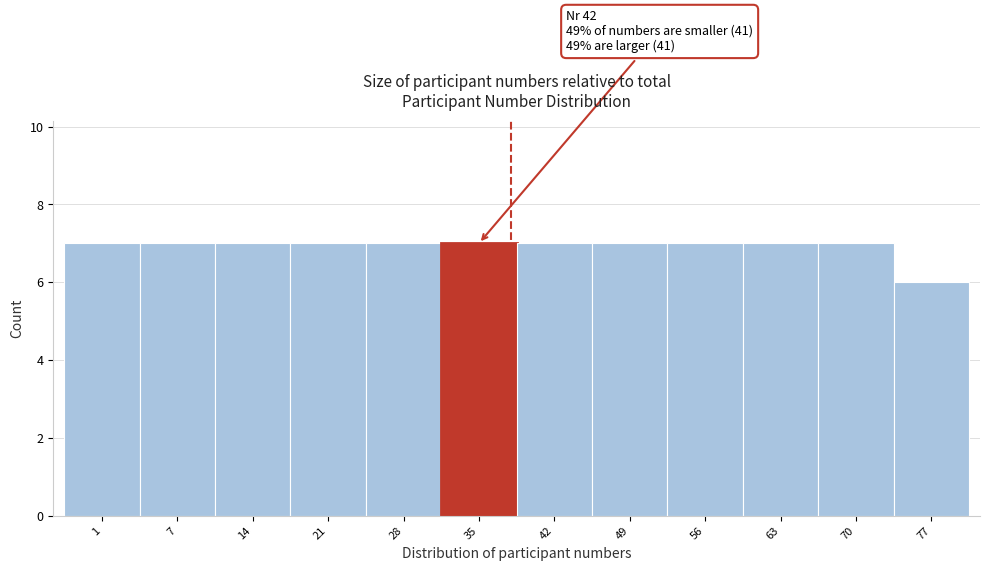

Reading left to right, what are all the values shown in this chart?

1=7	7=7	14=7	21=7	28=7	35=7	42=7	49=7	56=7	63=7	70=7	77=6